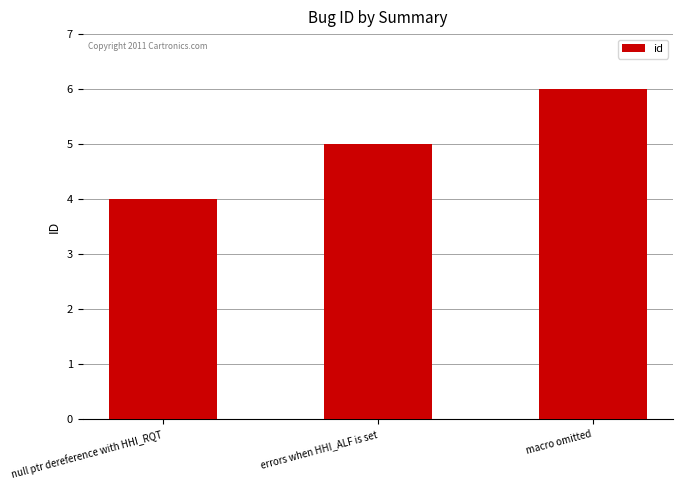

What is the sum of the values at null ptr dereference with HHI_RQT and errors when HHI_ALF is set?

9